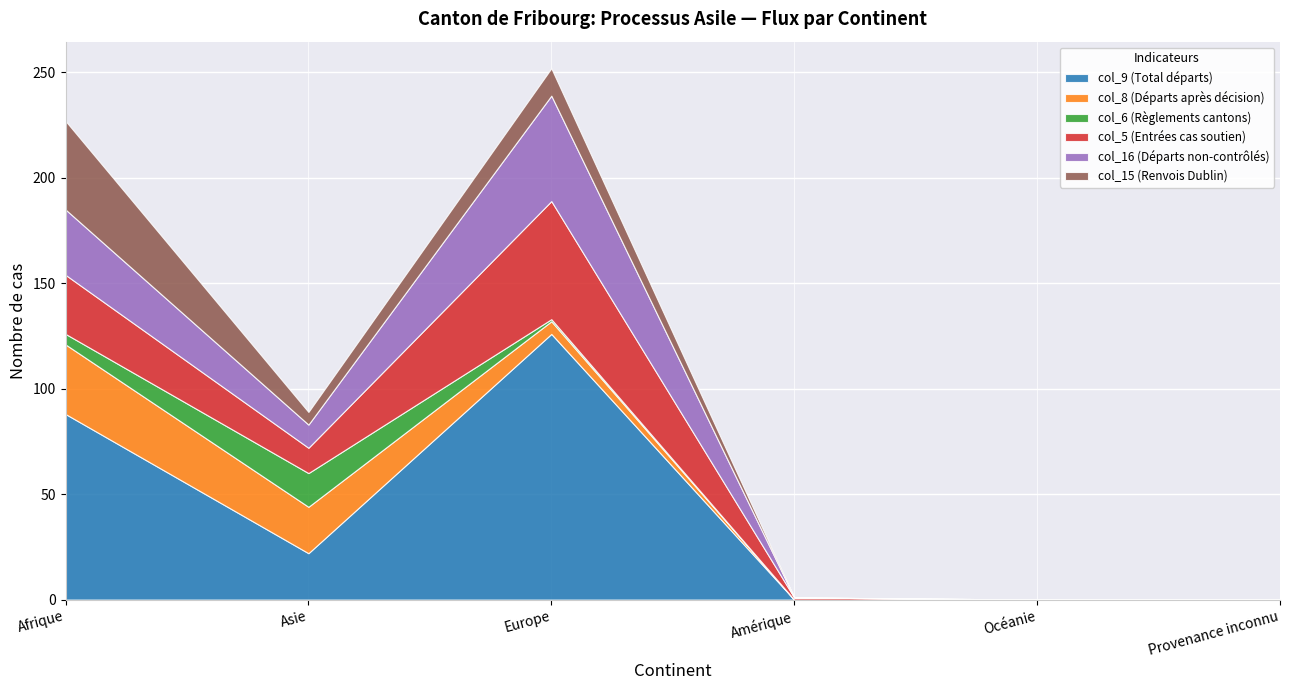

Reading left to right, what are all the values shown in this chart?

col_9 (Total départs): 88	22	126	0	0	0
col_8 (Départs après décision): 33	22	6	0	0	0
col_6 (Règlements cantons): 5	16	1	0	0	0
col_5 (Entrées cas soutien): 28	12	56	1	0	0
col_16 (Départs non-contrôlés): 31	11	50	0	0	0
col_15 (Renvois Dublin): 42	6	13	0	0	0